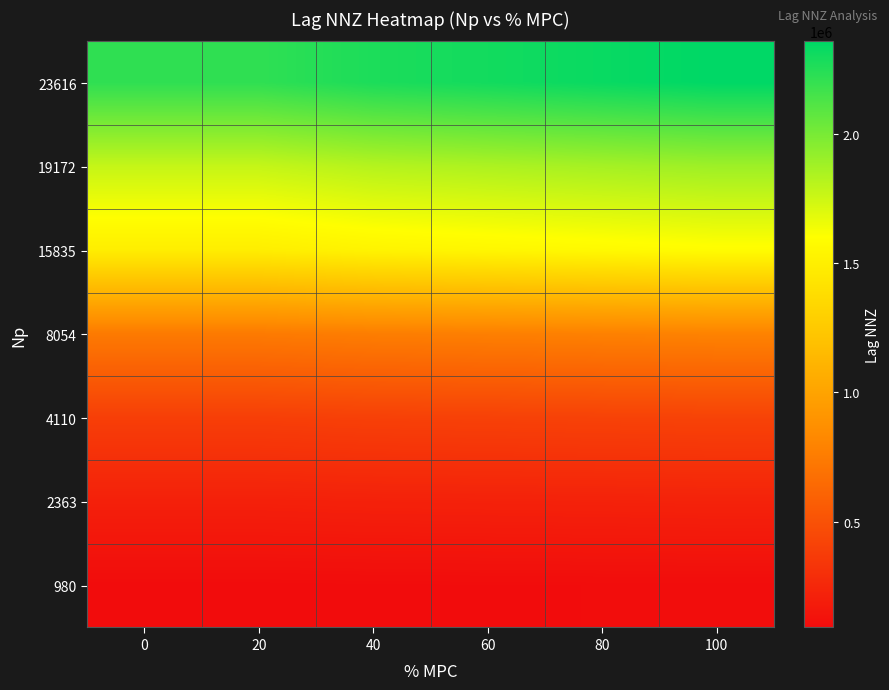

At how many categories does at least one series exceed 1206411?

6